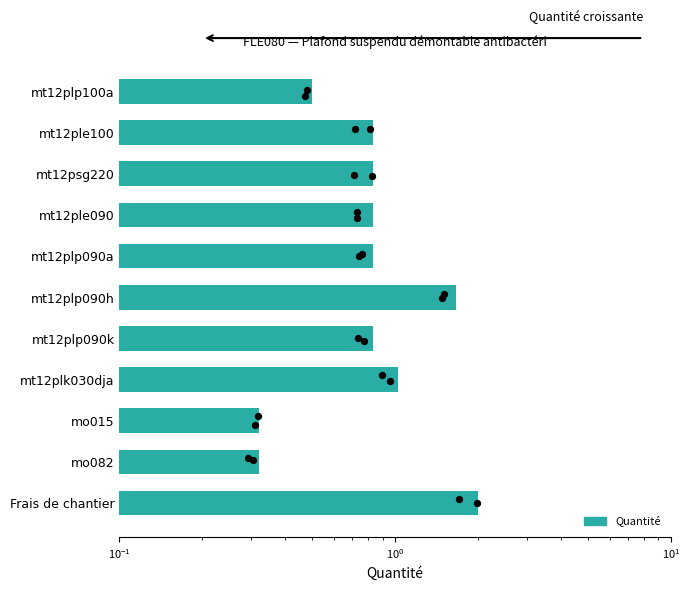

What is the change in value from mt12plp090h to mt12plp090k?

-0.8